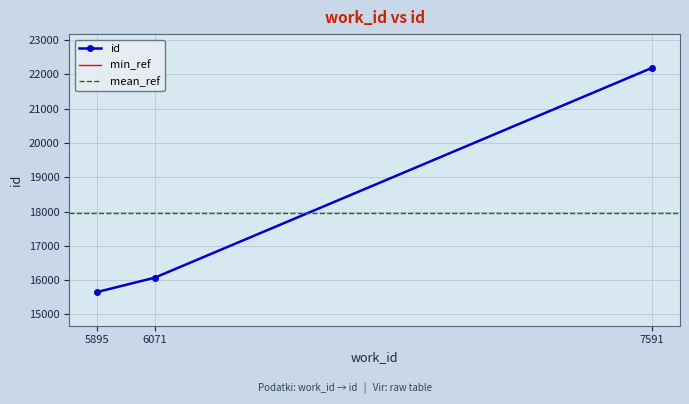

How many lines are shown in the chart?

1